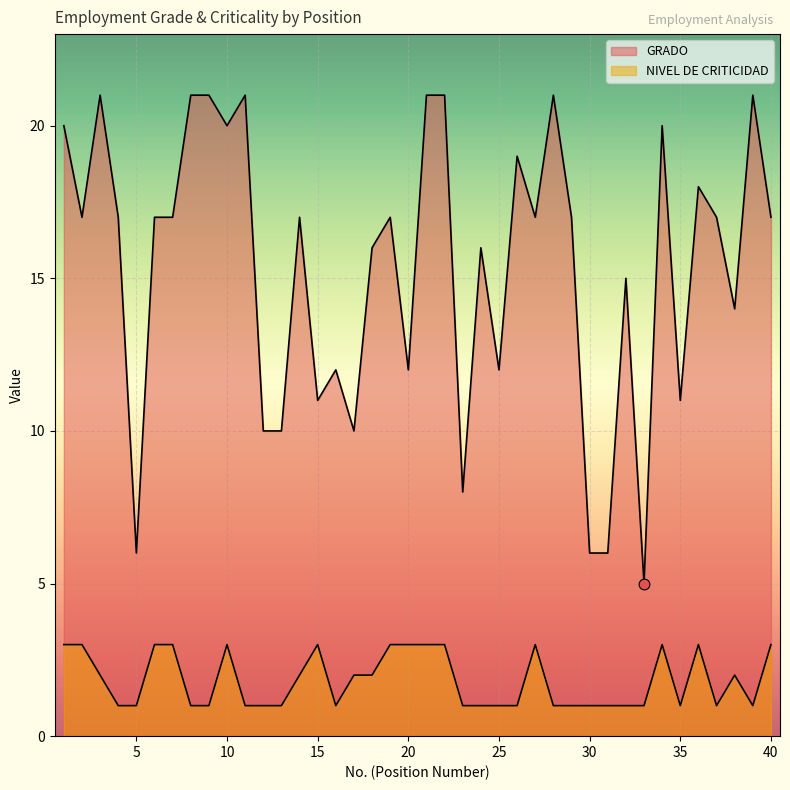

Which series reaches the minimum Y coordinate?

NIVEL DE CRITICIDAD